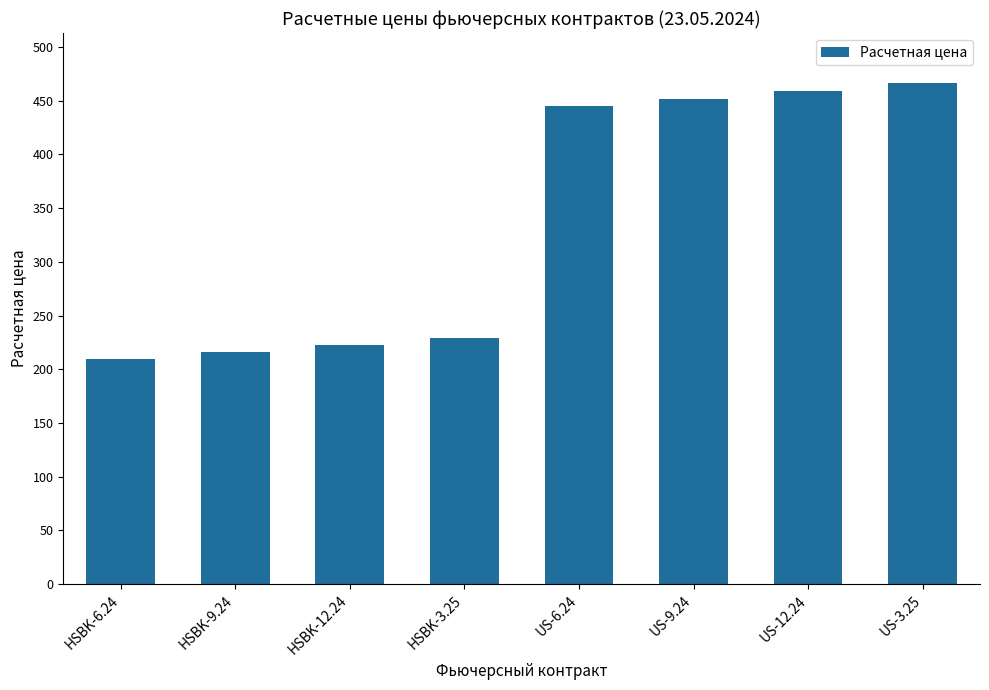

Is it true that the value at US-3.25 is 149.7?

False